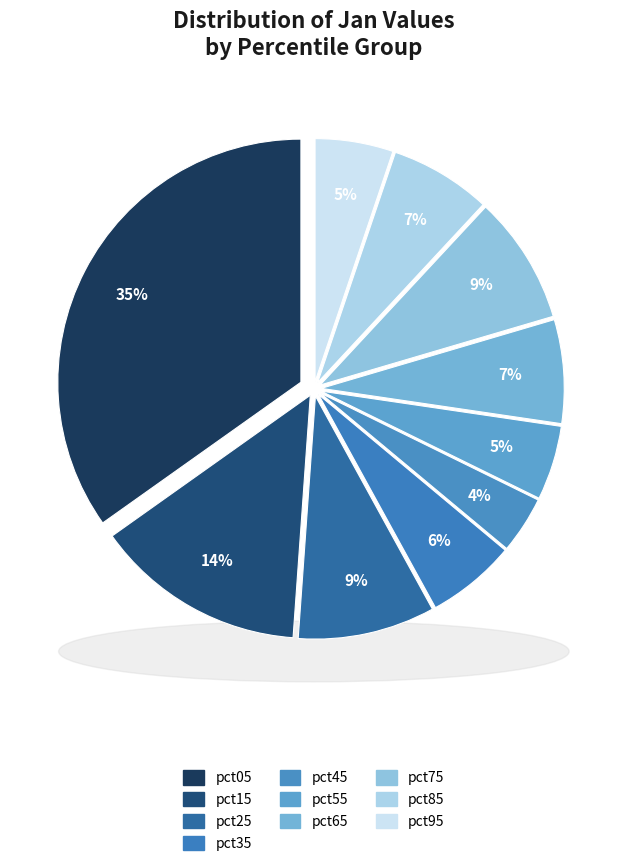

How many slices are in this pie chart?

10